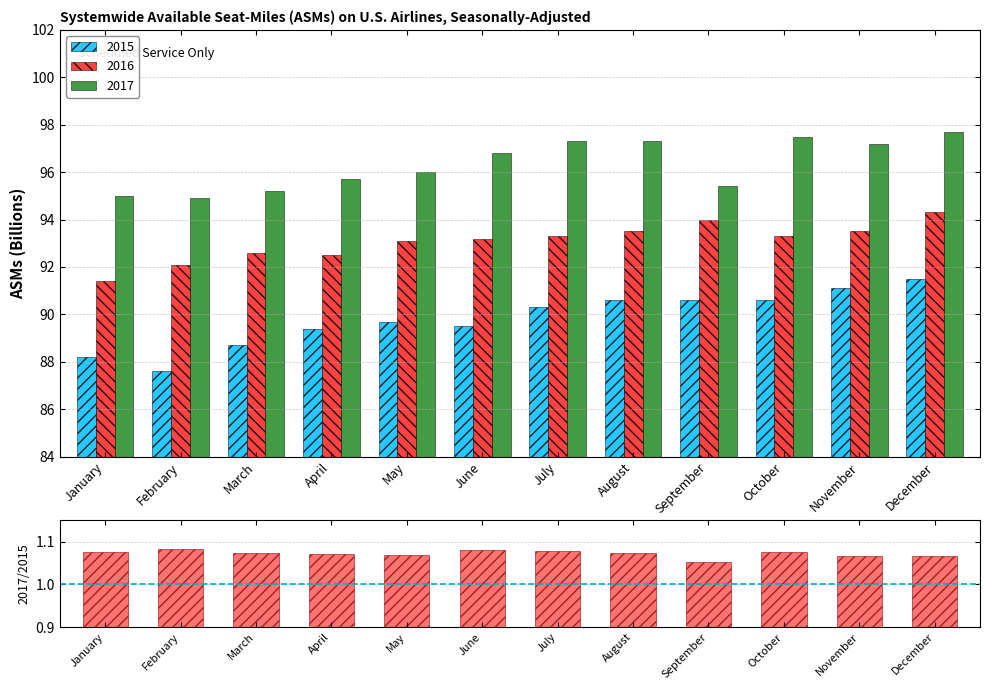

The 2015 series shows 90.3 at July. True or false?

True